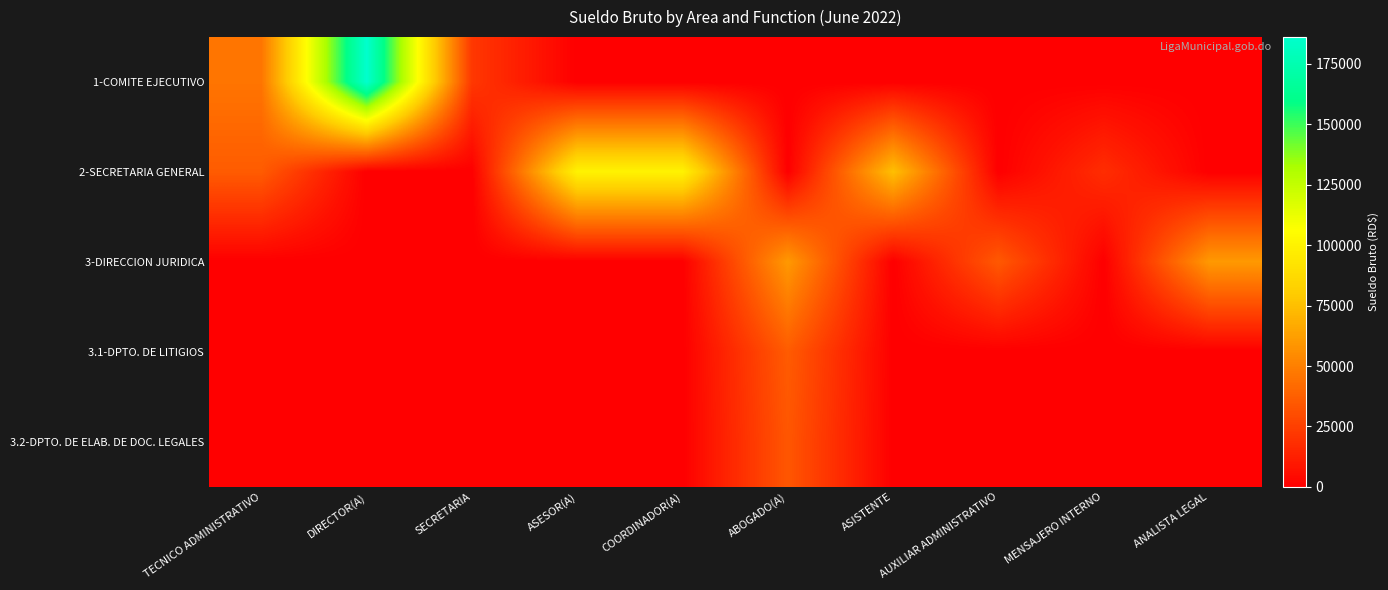

Reading left to right, what are all the values shown in this chart?

1-COMITE EJECUTIVO: TECNICO ADMINISTRATIVO=46000	DIRECTOR(A)=186000	SECRETARIA=22000	ASESOR(A)=0	COORDINADOR(A)=0	ABOGADO(A)=0	ASISTENTE=0	AUXILIAR ADMINISTRATIVO=0	MENSAJERO INTERNO=0	ANALISTA LEGAL=0
2-SECRETARIA GENERAL: TECNICO ADMINISTRATIVO=36000	DIRECTOR(A)=0	SECRETARIA=0	ASESOR(A)=100000	COORDINADOR(A)=100000	ABOGADO(A)=0	ASISTENTE=75000	AUXILIAR ADMINISTRATIVO=0	MENSAJERO INTERNO=18000	ANALISTA LEGAL=0
3-DIRECCION JURIDICA: TECNICO ADMINISTRATIVO=0	DIRECTOR(A)=0	SECRETARIA=0	ASESOR(A)=0	COORDINADOR(A)=0	ABOGADO(A)=60000	ASISTENTE=0	AUXILIAR ADMINISTRATIVO=35000	MENSAJERO INTERNO=0	ANALISTA LEGAL=60000
3.1-DPTO. DE LITIGIOS: TECNICO ADMINISTRATIVO=0	DIRECTOR(A)=0	SECRETARIA=0	ASESOR(A)=0	COORDINADOR(A)=0	ABOGADO(A)=36000	ASISTENTE=0	AUXILIAR ADMINISTRATIVO=0	MENSAJERO INTERNO=0	ANALISTA LEGAL=0
3.2-DPTO. DE ELAB. DE DOC. LEGALES: TECNICO ADMINISTRATIVO=0	DIRECTOR(A)=0	SECRETARIA=0	ASESOR(A)=0	COORDINADOR(A)=0	ABOGADO(A)=34000	ASISTENTE=0	AUXILIAR ADMINISTRATIVO=0	MENSAJERO INTERNO=0	ANALISTA LEGAL=0